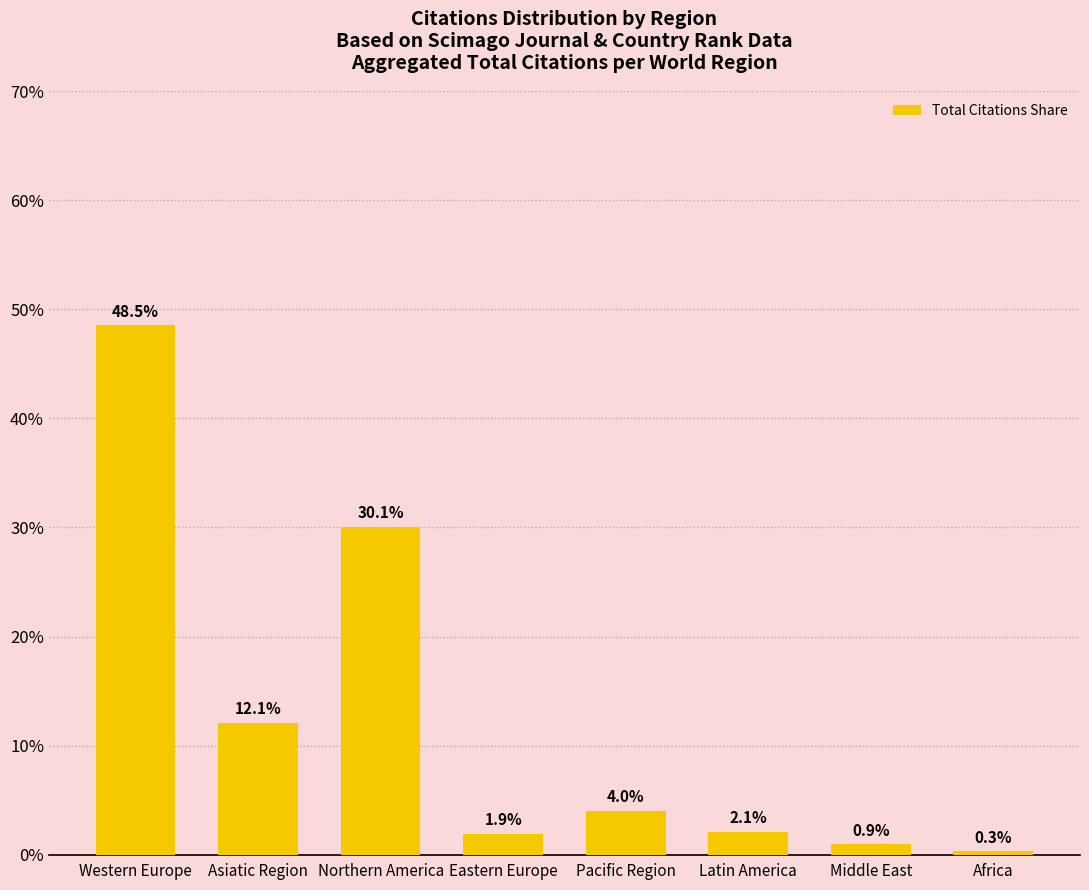

List the labels in order of value, smallest first.

Africa, Middle East, Eastern Europe, Latin America, Pacific Region, Asiatic Region, Northern America, Western Europe